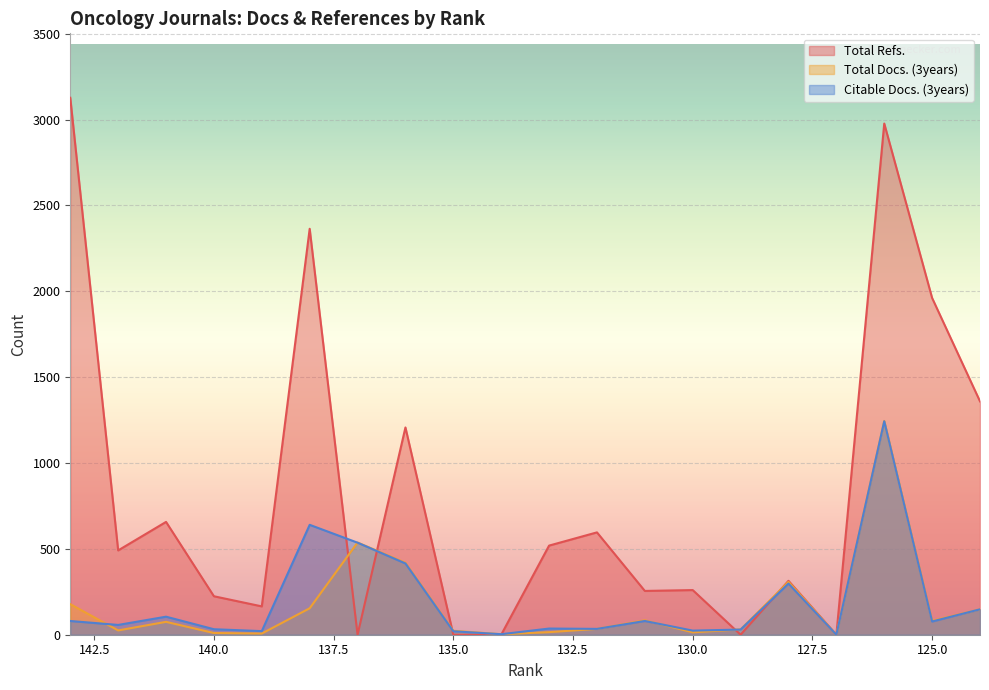

What value does the Total Docs. (3years) series have at 133, to the nearest 10?

20